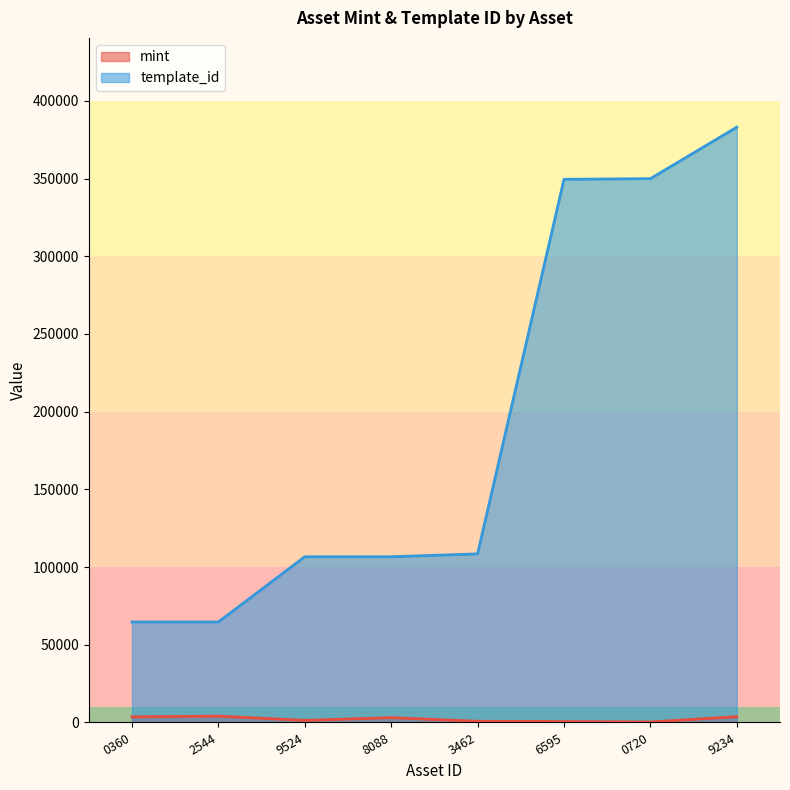

Which series changed the most between 3462 and 0720?

template_id